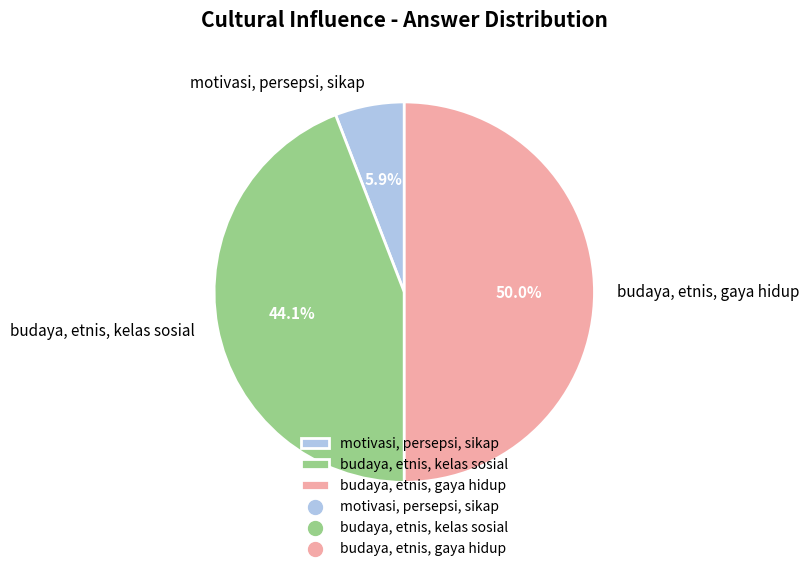

How many segments does this pie chart have?

3